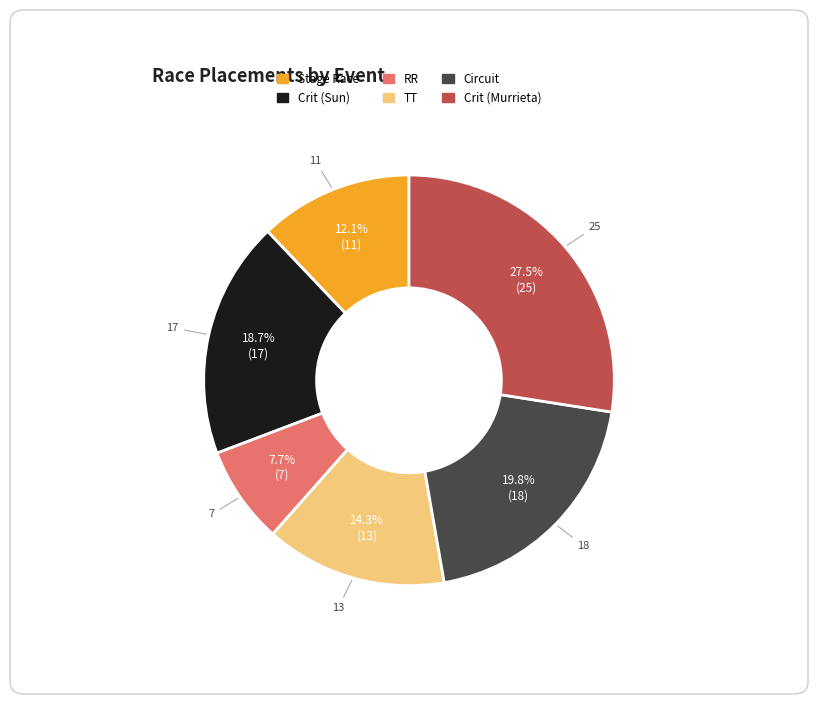

What is the largest slice in the pie chart?

Crit (Murrieta)